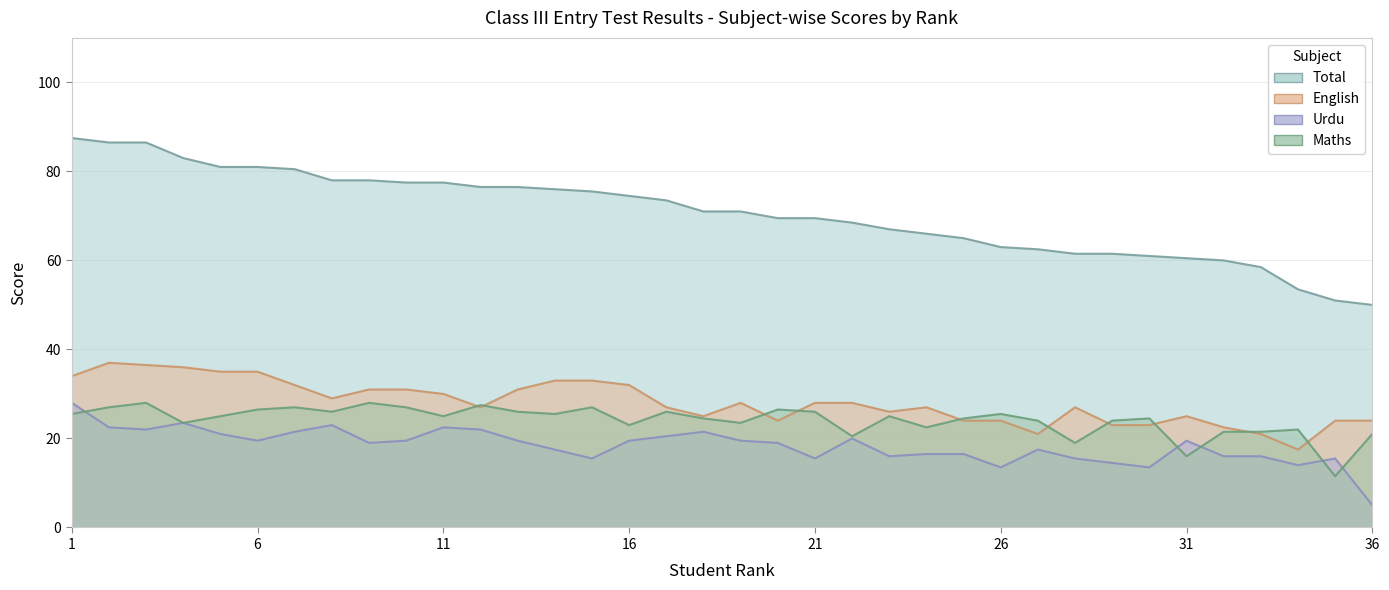

At which category is the sum across all series the highest?

1